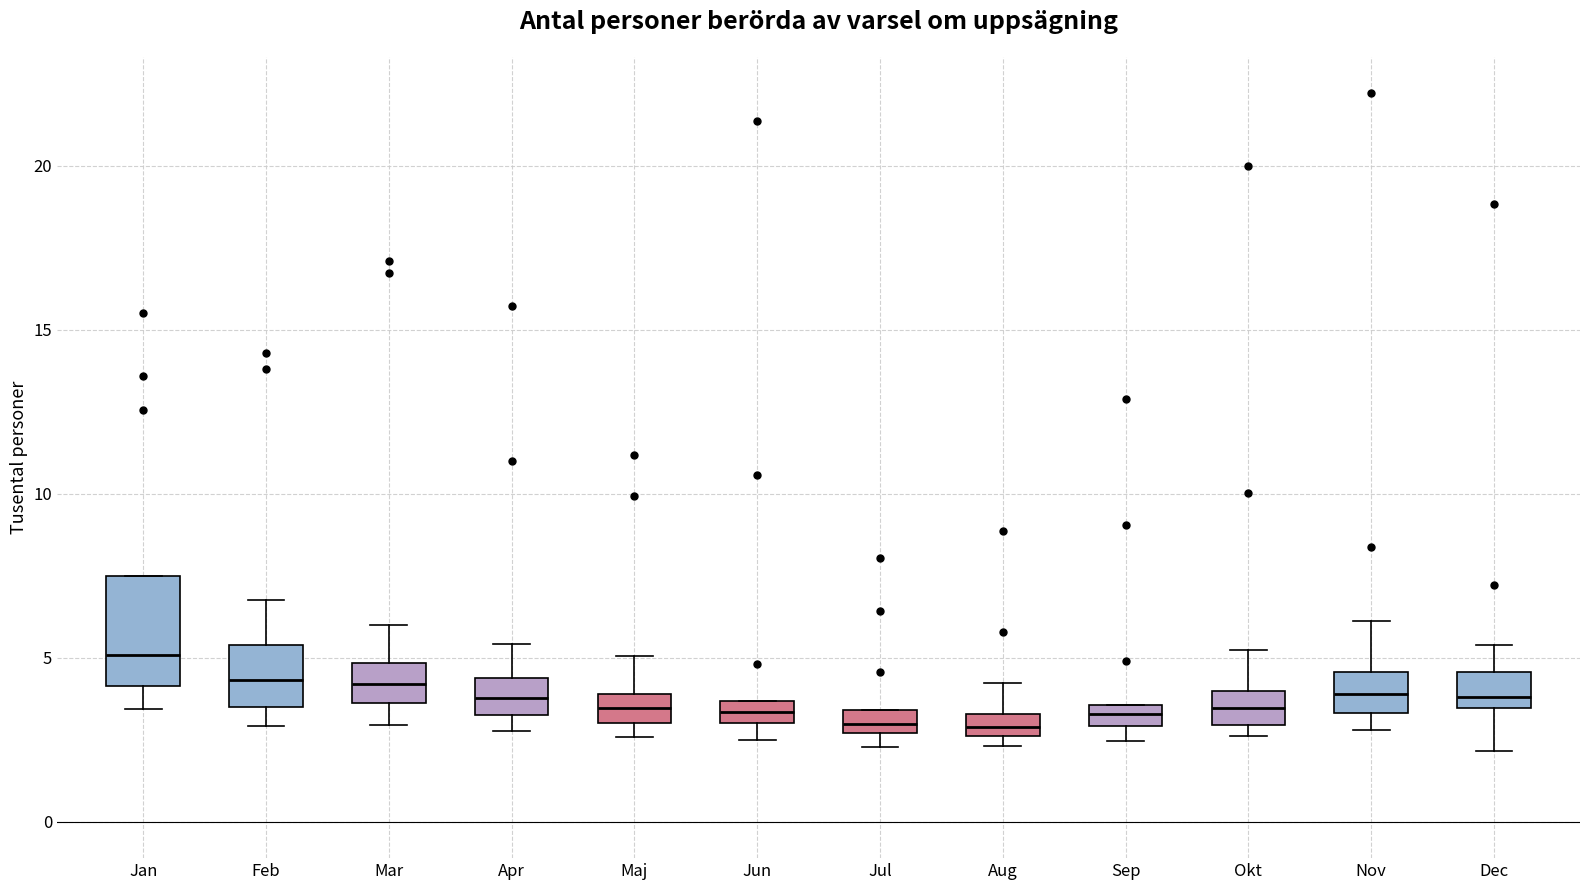

Where is the upper edge of the box for Jun on the y-axis? The values are not printed on the chart, so give them approximately, as read against the axis.

3.5